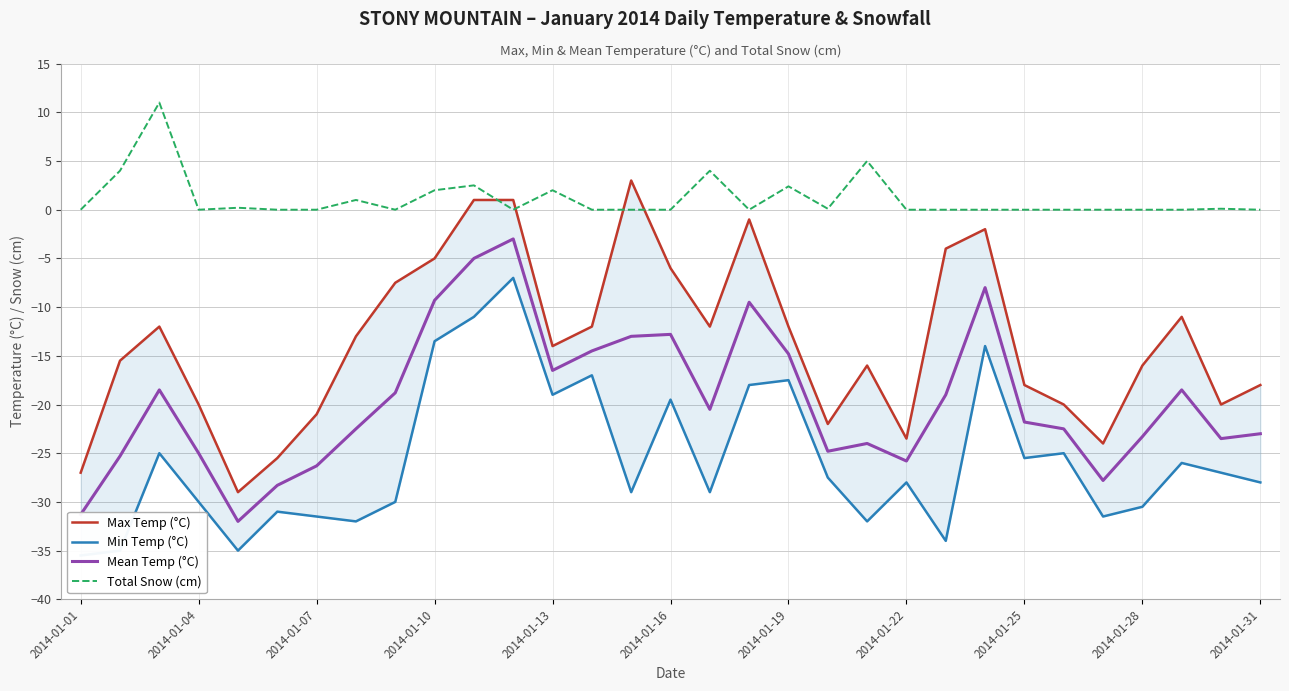

Is the value of Mean Temp (°C) at 2014-01-10 greater than the value of Total Snow (cm) at 2014-01-22?

No